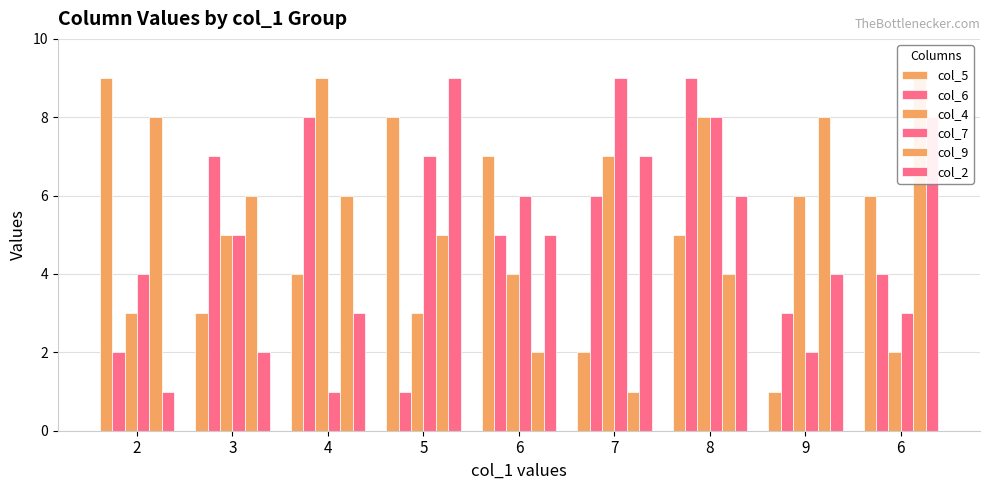

How many bars are there in total?

54